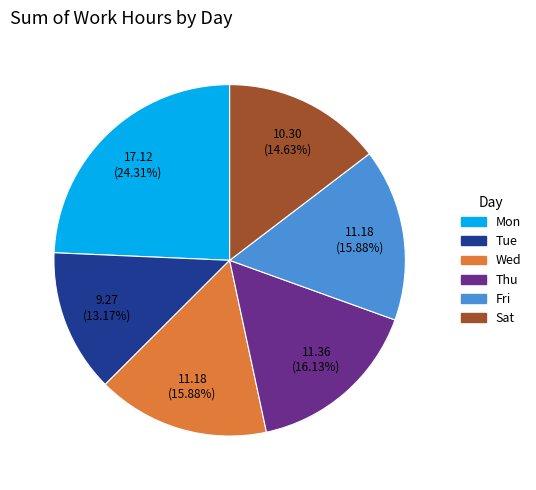

What portion of the pie excludes Thu?

83.9%